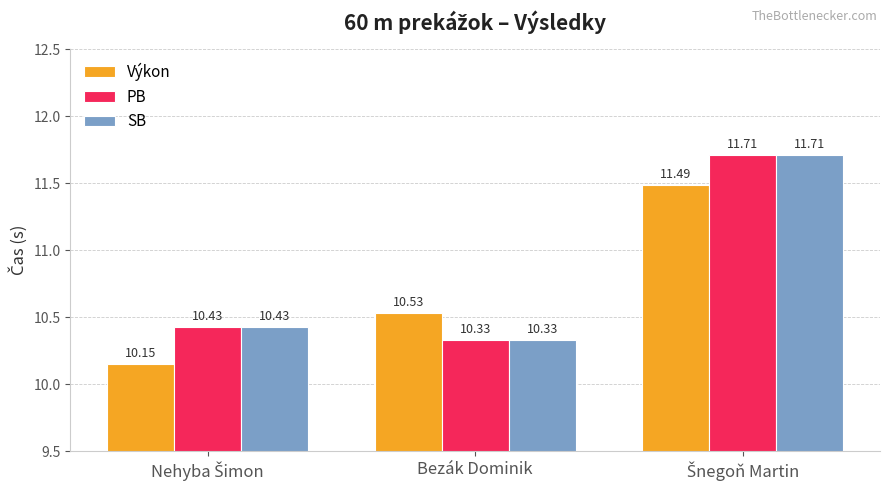

Which category has the lowest value in the PB series?

Bezák Dominik